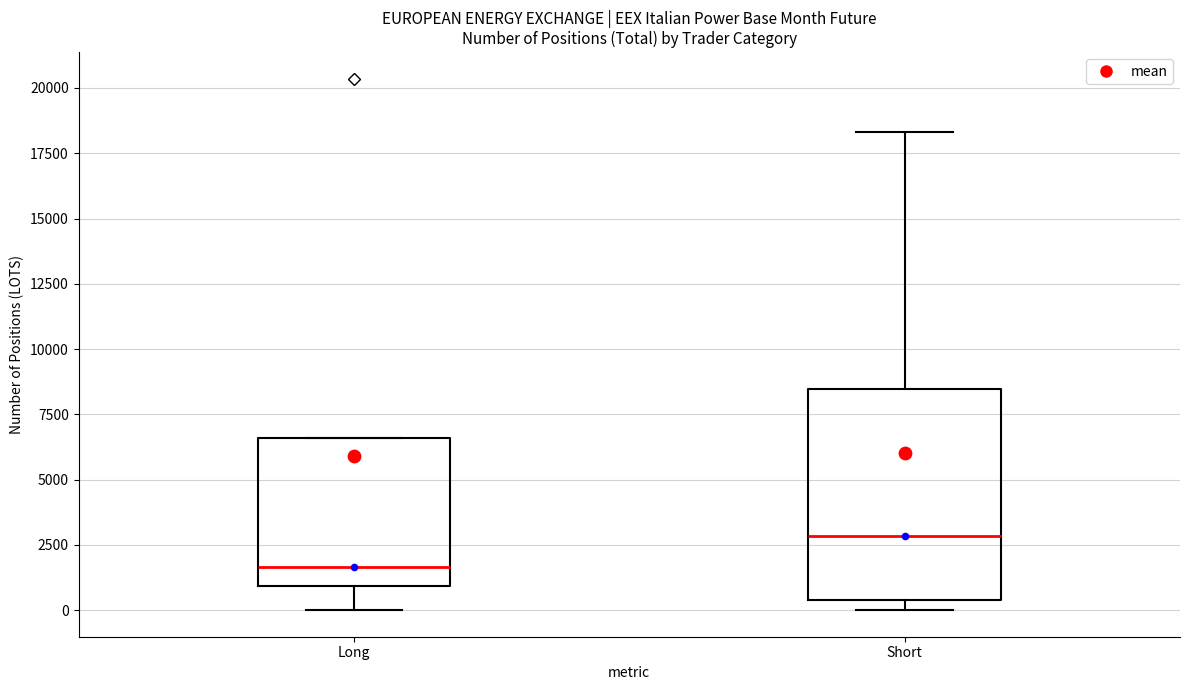

Which box is the tallest, from its lower edge to its upper edge?

Short